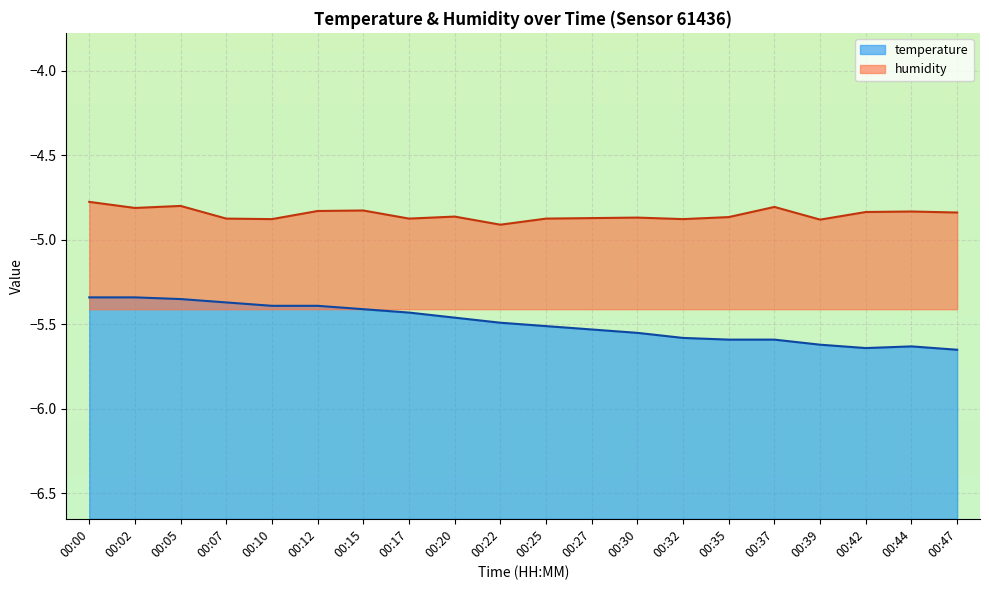

Which series changed the most between 00:32 and 00:35?

humidity